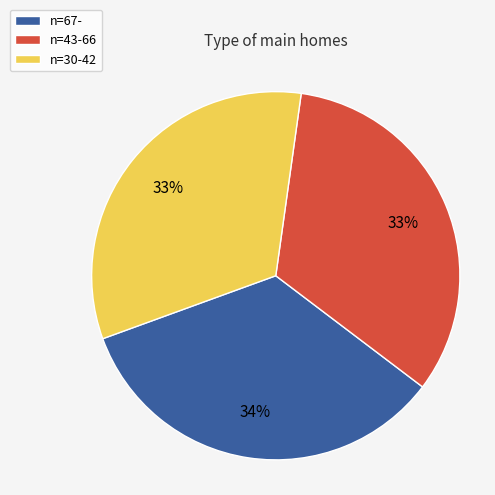

Count the number of slices in the pie.

3